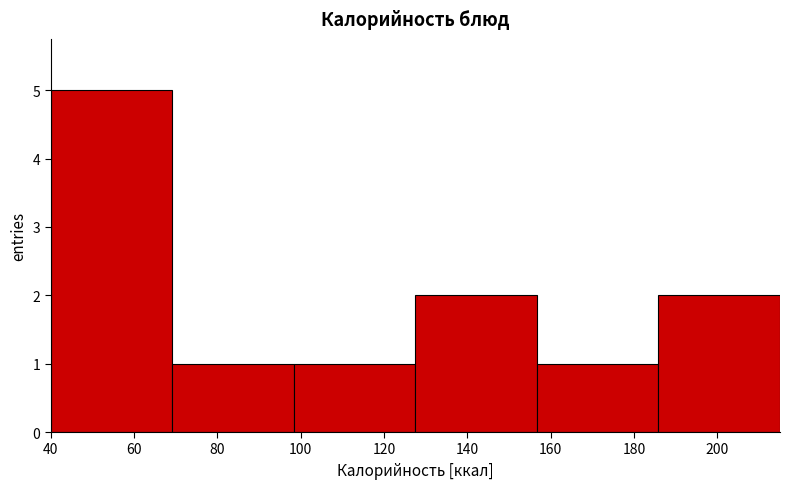

Reading left to right, list every bar in this chart as the range it spans on the x-axis followed by its height. Neither the bar edges nor the heights are printed on the chart, so give them approximately, as read against the axes.

40 to 70: 5
70 to 98: 1
98 to 128: 1
128 to 156: 2
156 to 186: 1
186 to 216: 2